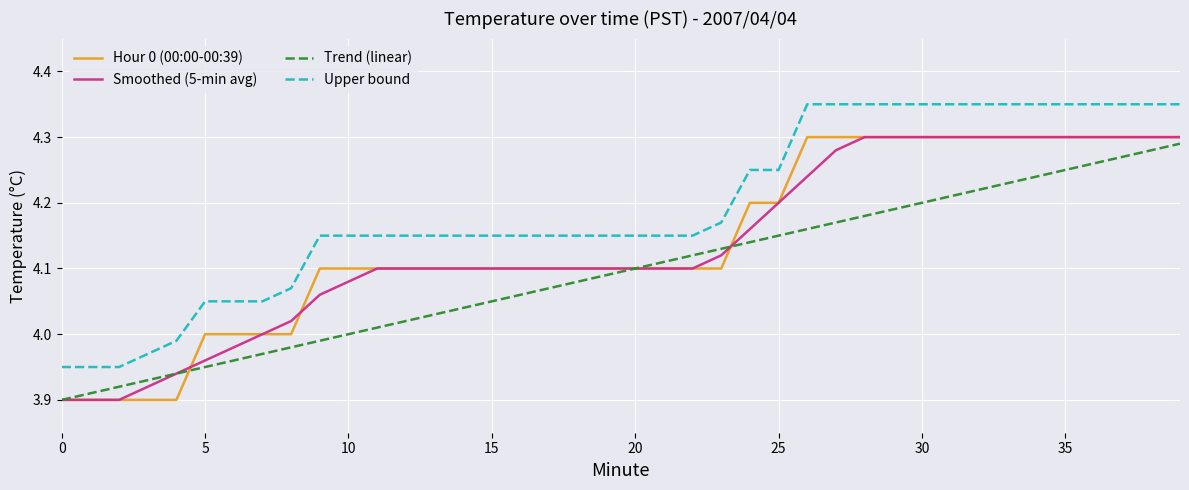

True or false: Upper bound and Smoothed (5-min avg) cross at least once.

False